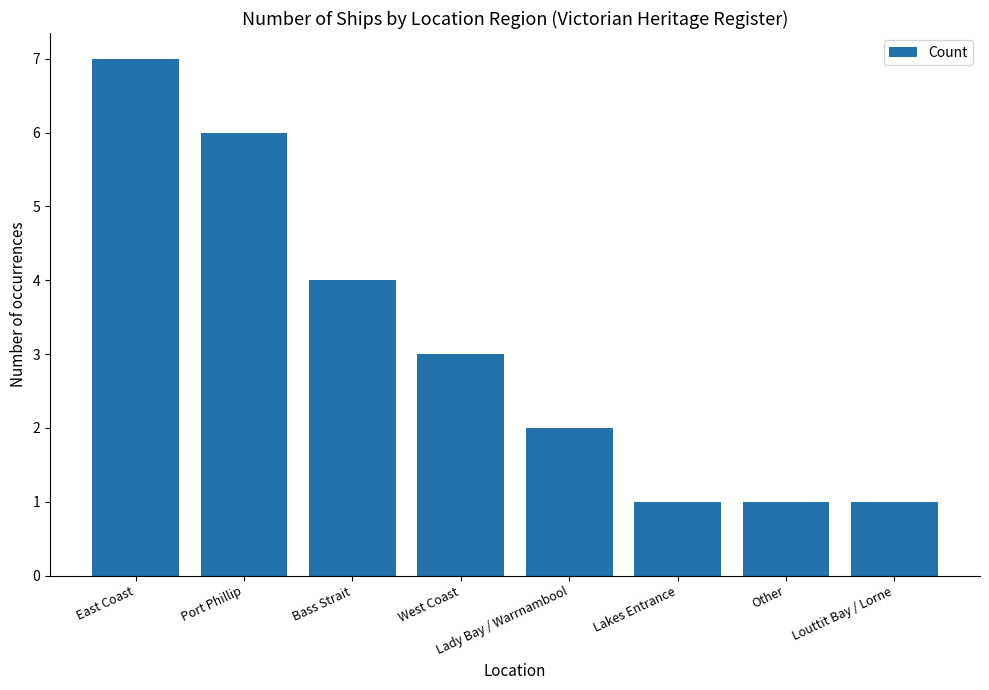

What is the difference between the maximum and minimum values?

6